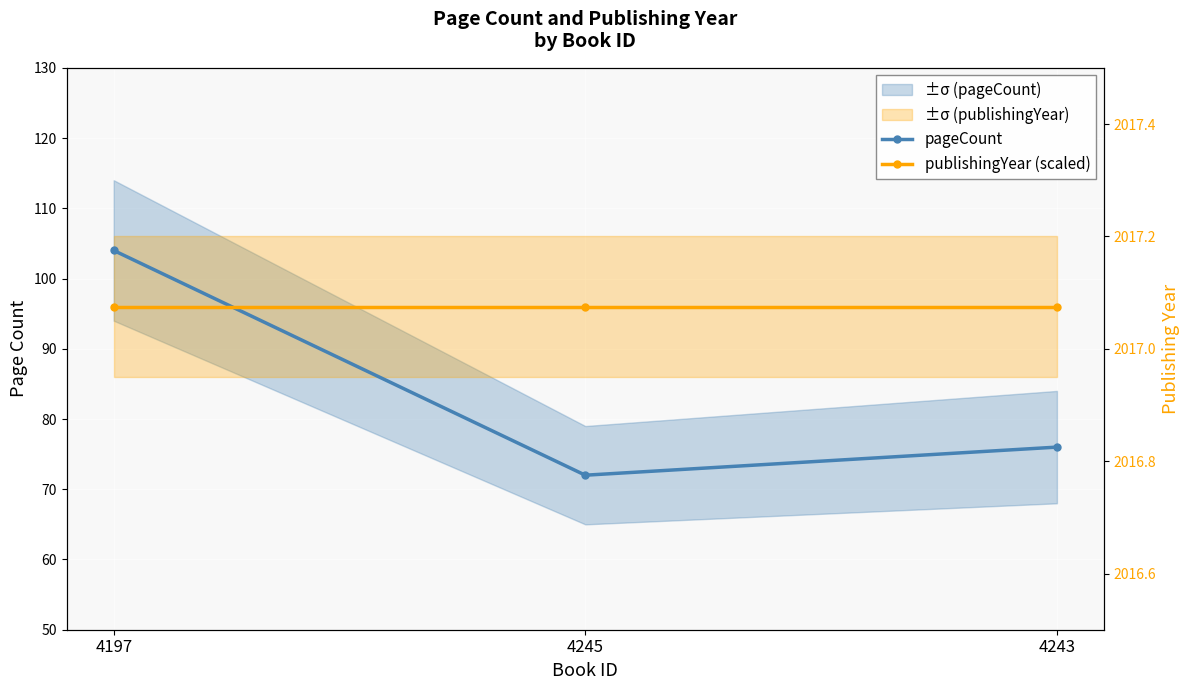

At which category is the sum across all series the highest?

4197